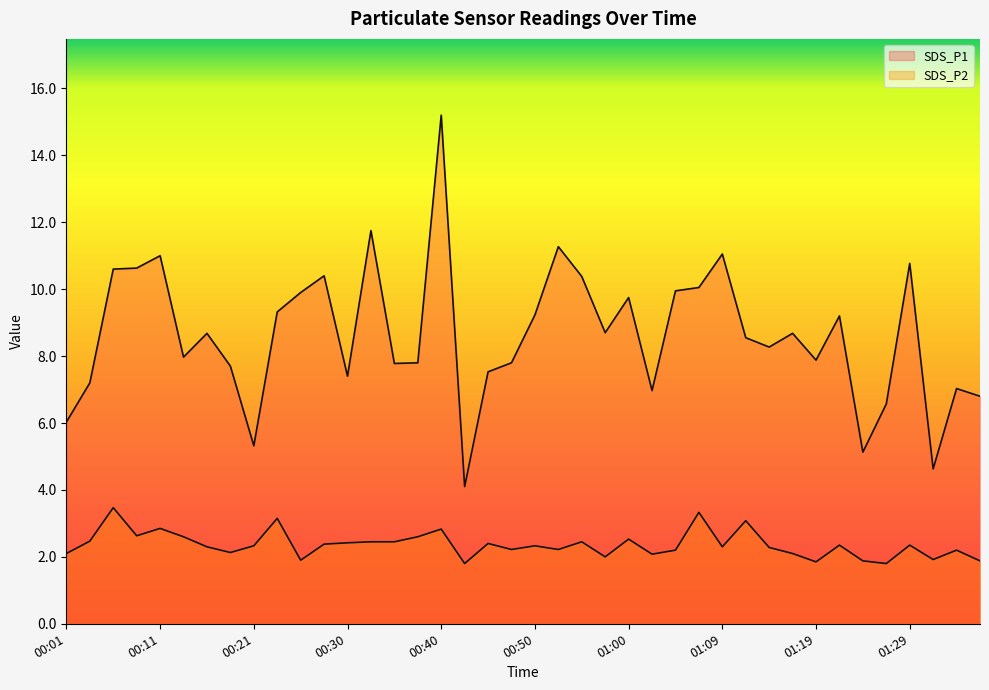

What position from the right is 01:12?

11